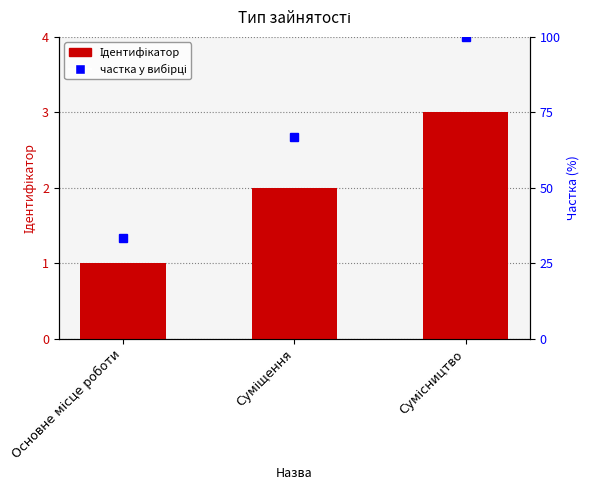

What is the value of the 2nd bar from the left?

2